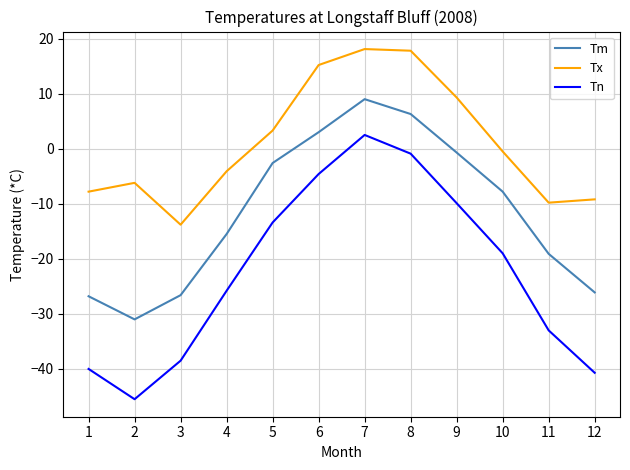

Where is Tx nearest to the value 2?

5